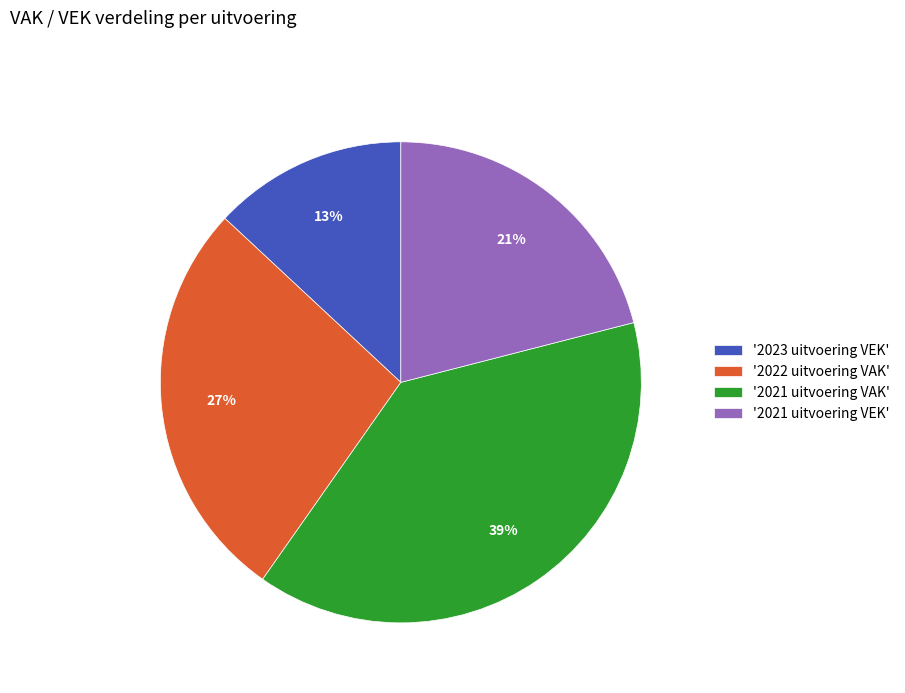

Is it true that '2022 uitvoering VAK' is 13% of the pie?

False